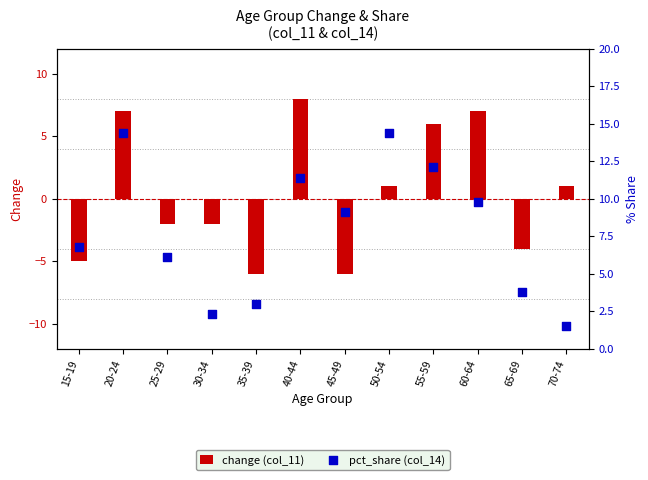

Which series has the largest total across all categories?

pct_share (col_14)